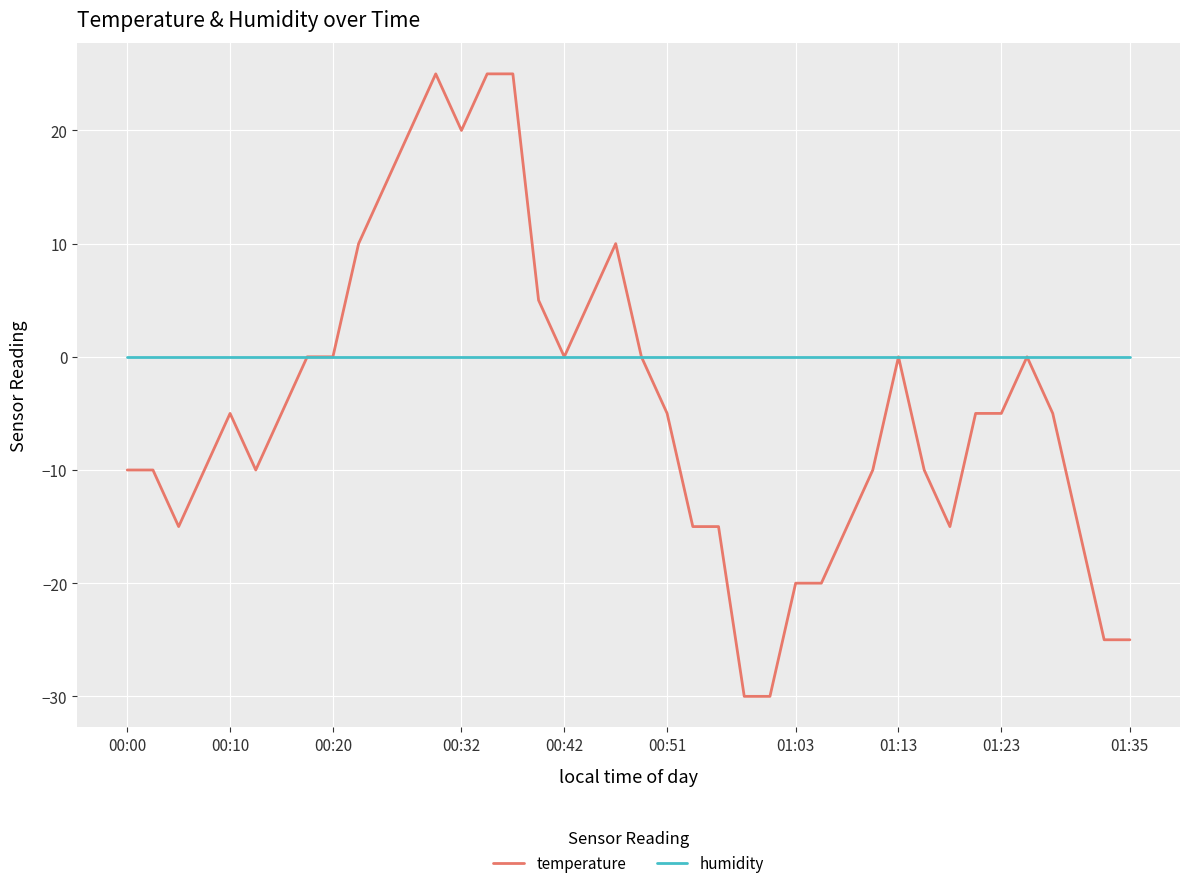

Is this an area chart (filled region under the line)?

No